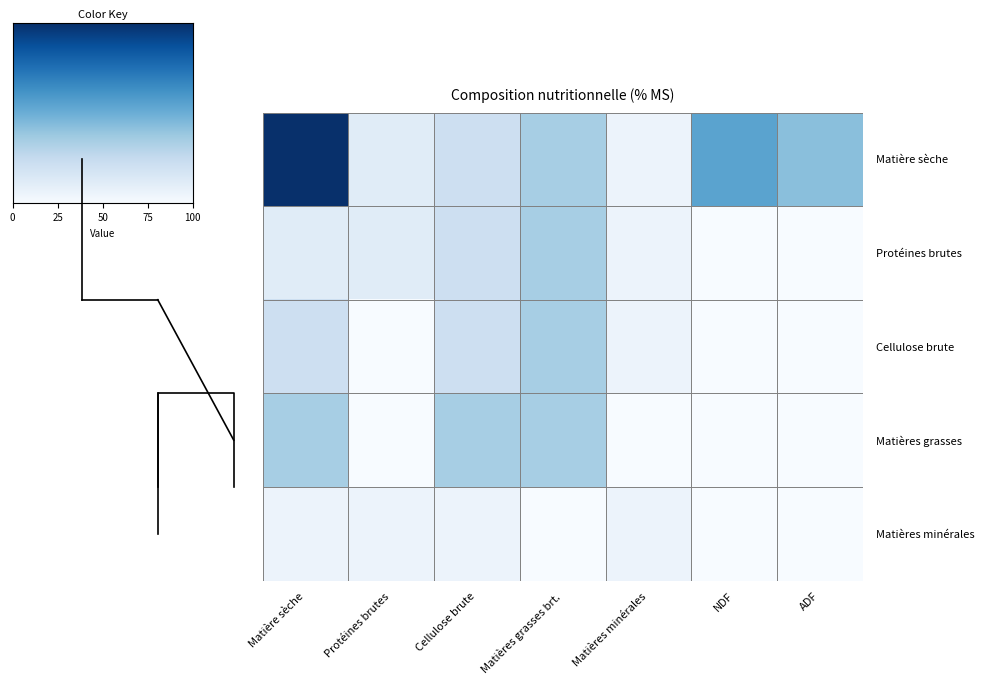

What is the difference between the highest and lowest values at Matières grasses brt.?

34.5